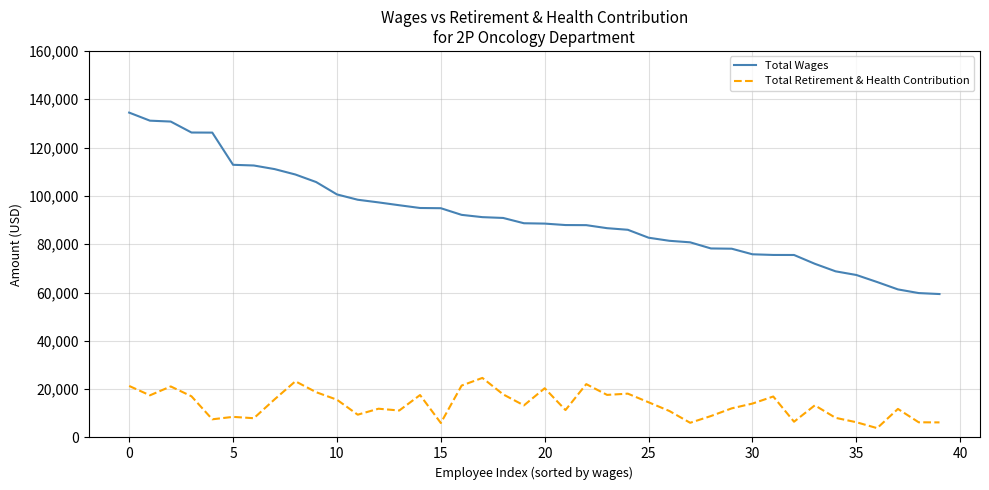

Does the chart have visible grid lines?

Yes